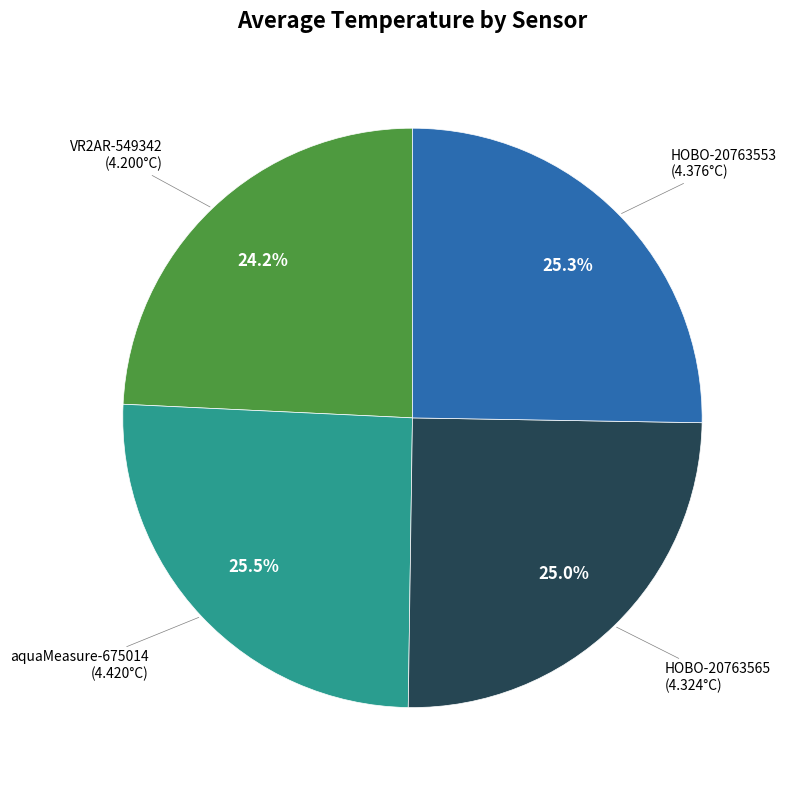

Does any single category account for the majority?

No